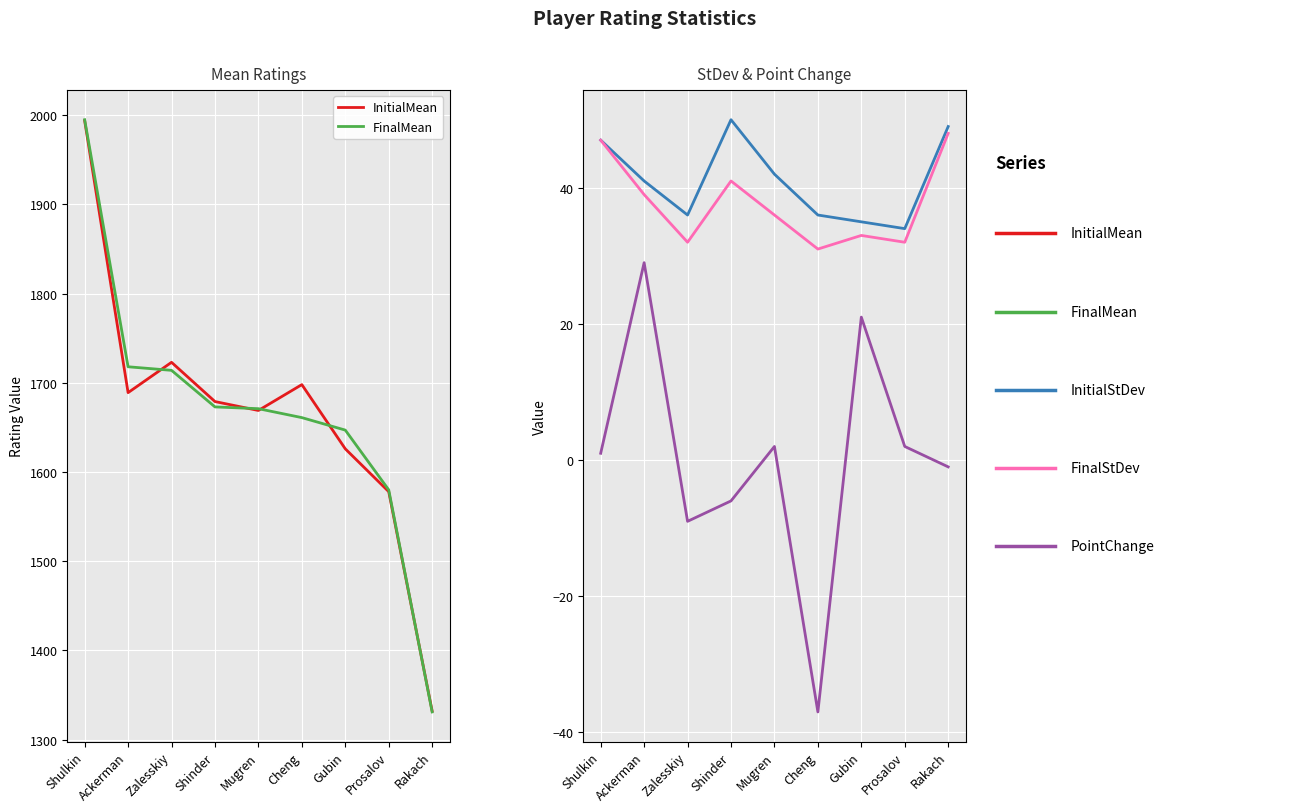

How many data points in InitialStDev are less than 41?

4